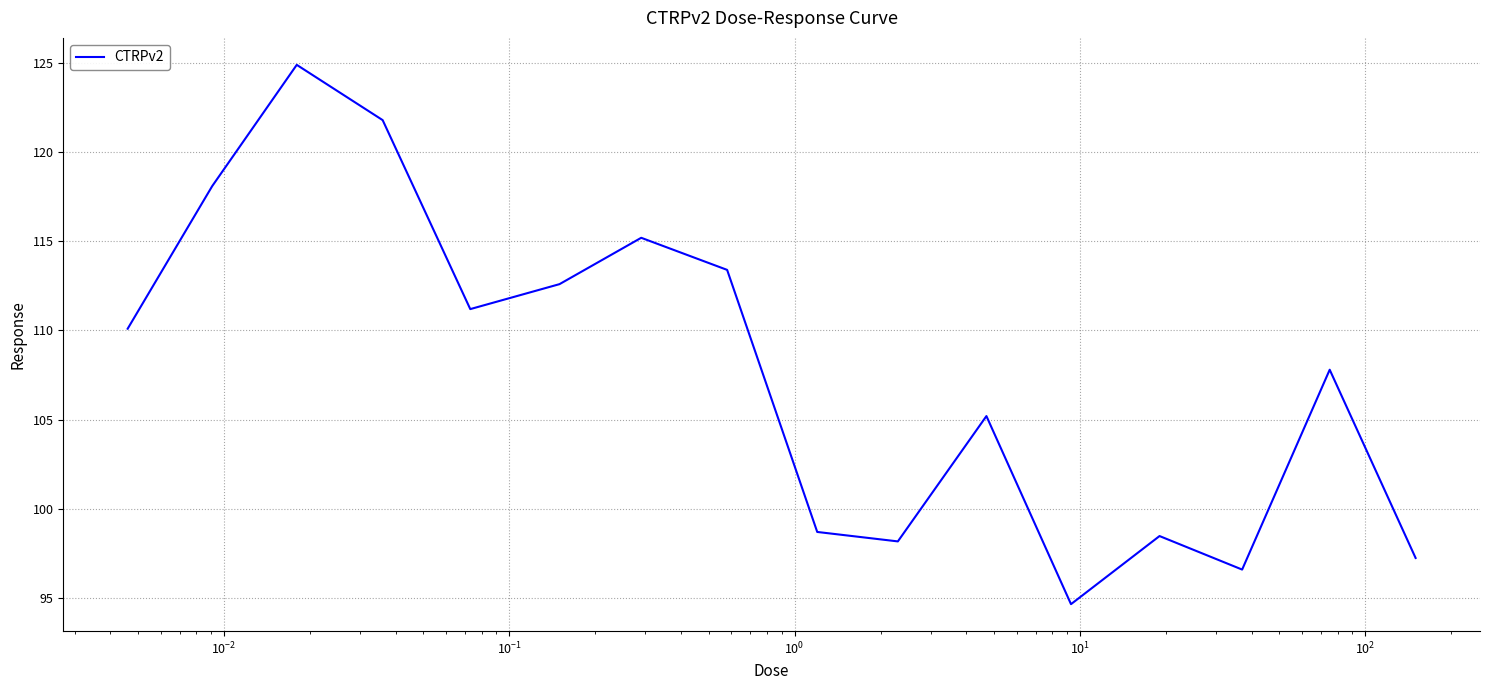

What is the minimum value shown in the chart?

94.7